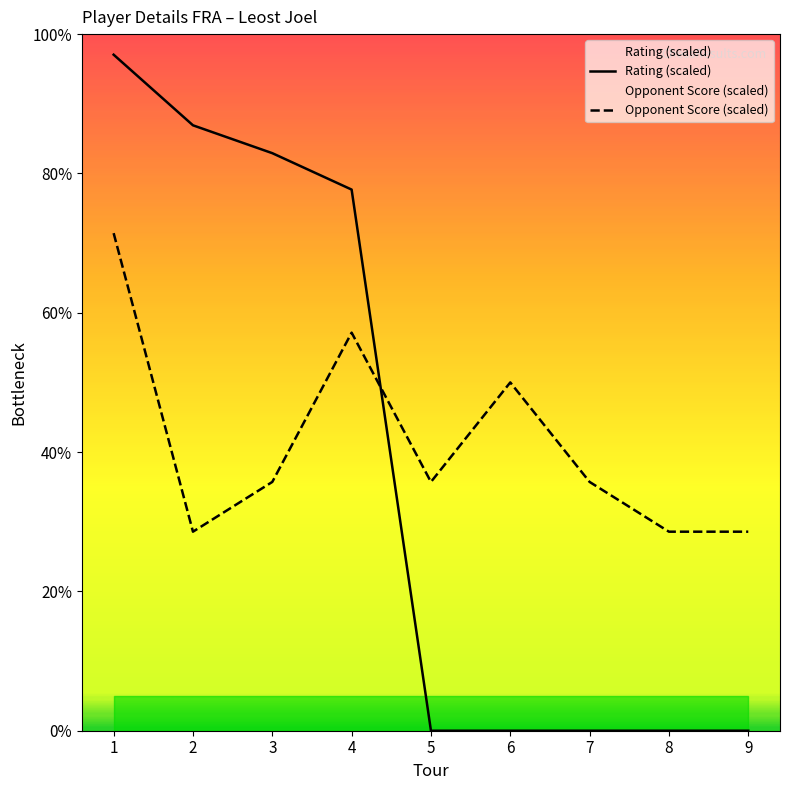

Reading right to left, transcribe all the data shown in this chart.

Rating (scaled): 9=0.0	8=0.0	7=0.0	6=0.0	5=0.0	4=77.7	3=82.9	2=86.9	1=97.0
Opponent Score (scaled): 9=28.6	8=28.6	7=35.7	6=50.0	5=35.7	4=57.1	3=35.7	2=28.6	1=71.4